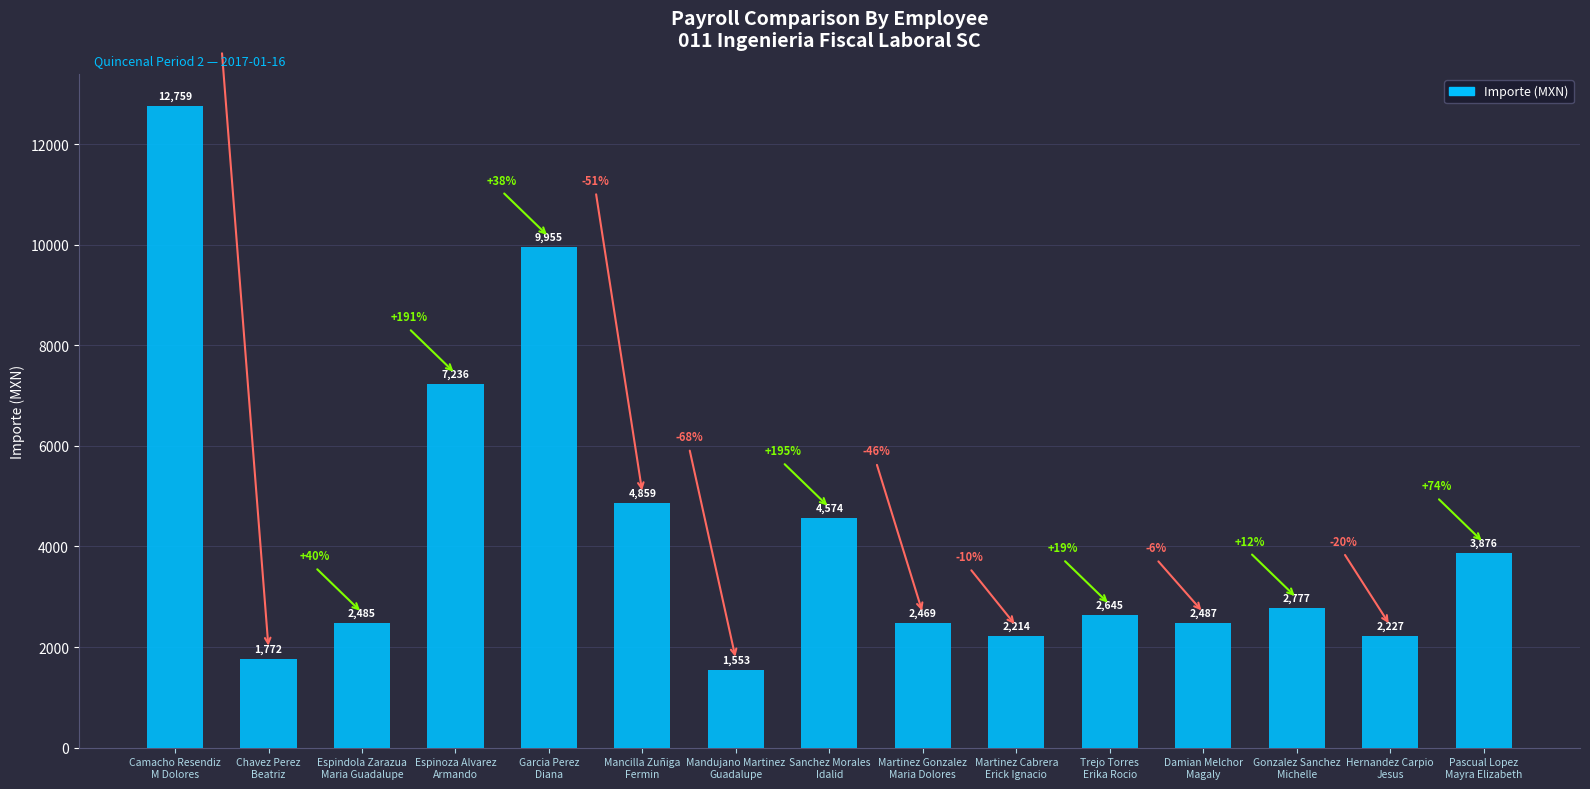

What is the value of the 13th bar from the left?

2777.2